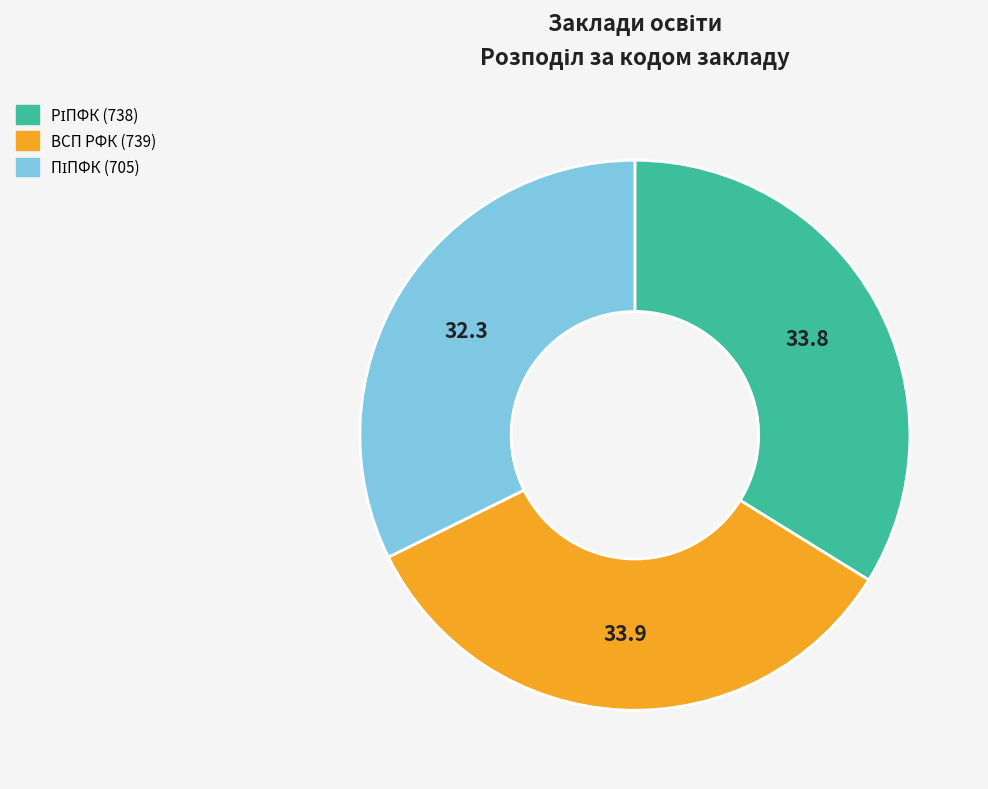

Is there any slice that represents more than half of the pie?

No